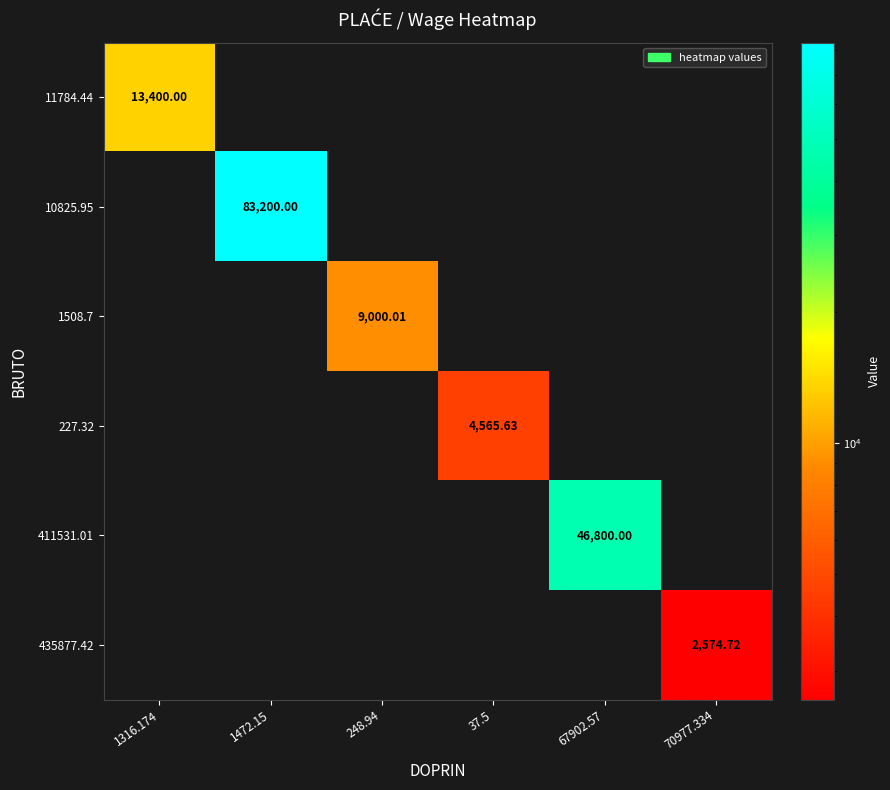

What is the sum of all 11784.44 values?

13400.0